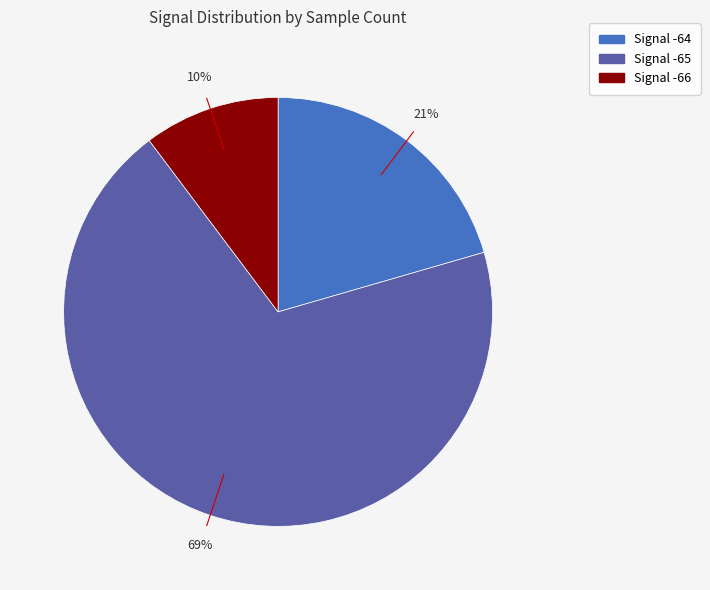

Is there a majority slice in this chart?

Yes